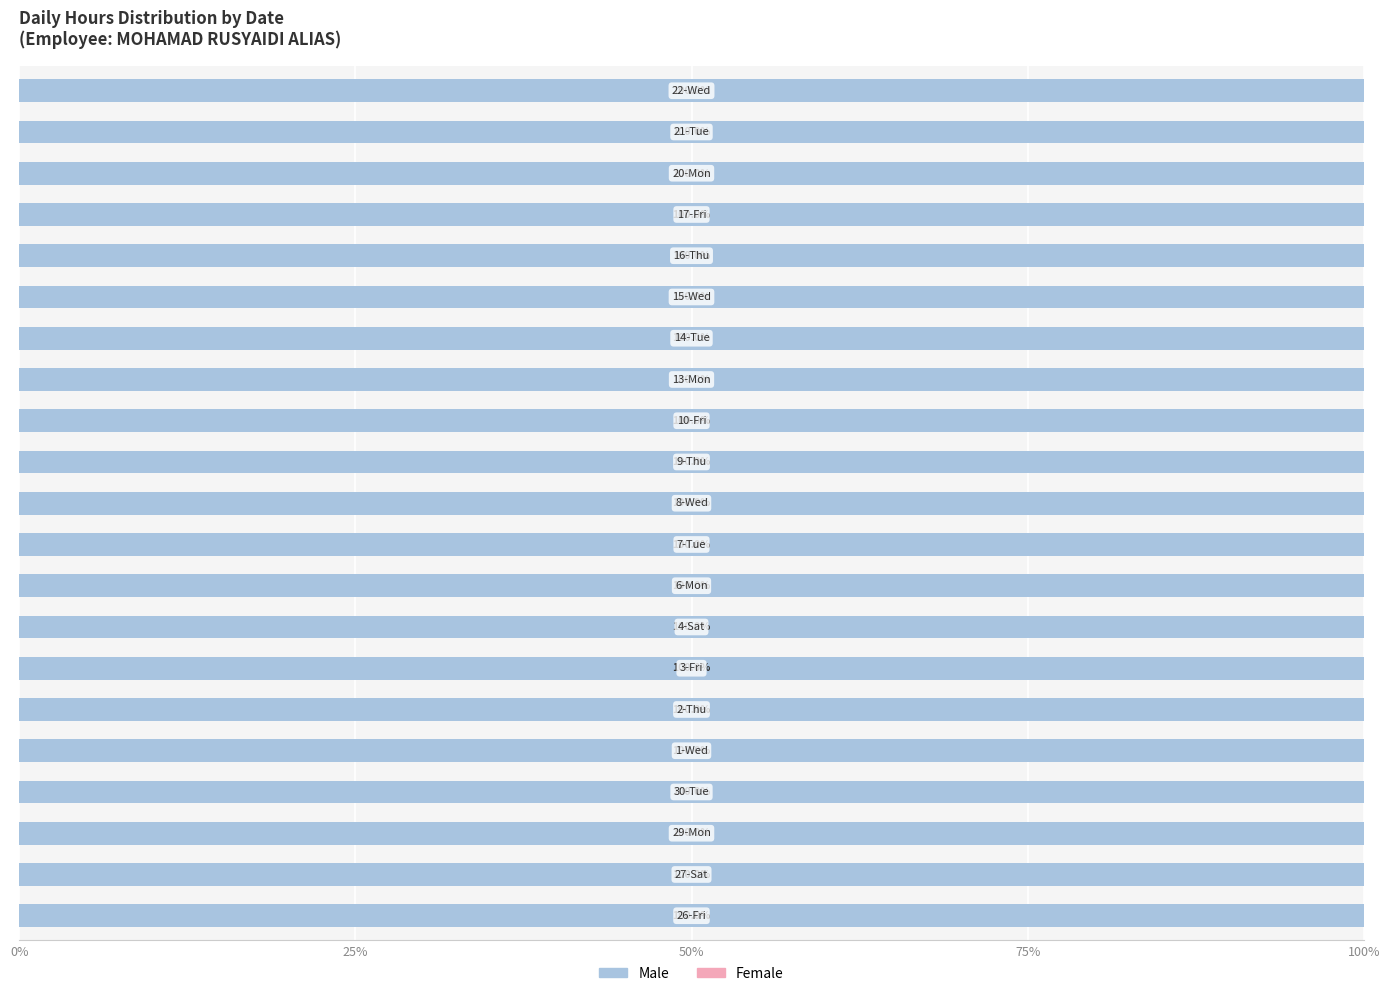

Where is Male nearest to the value 9?

17-Fri